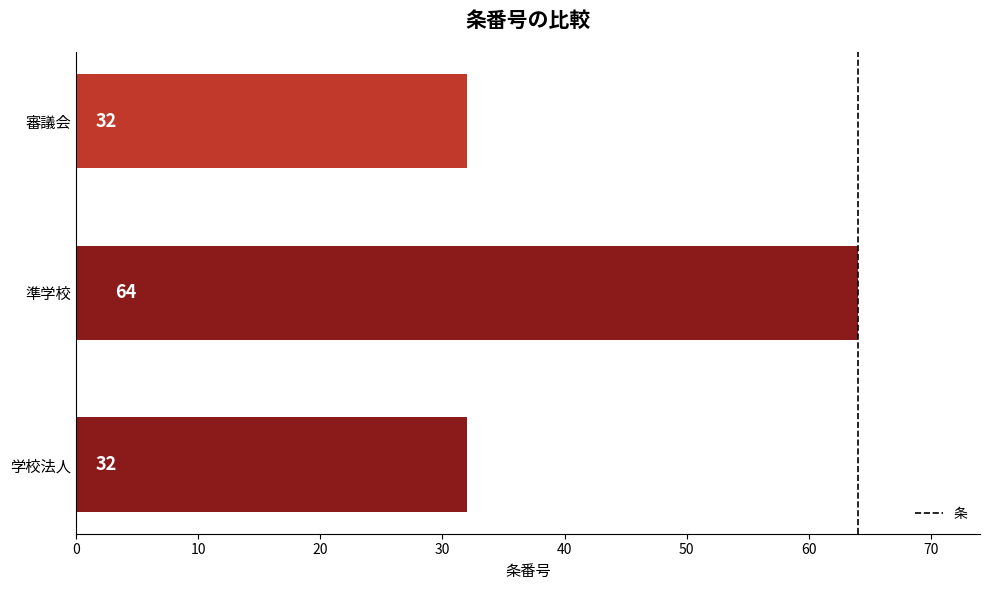

Does the chart contain stacked bars?

No